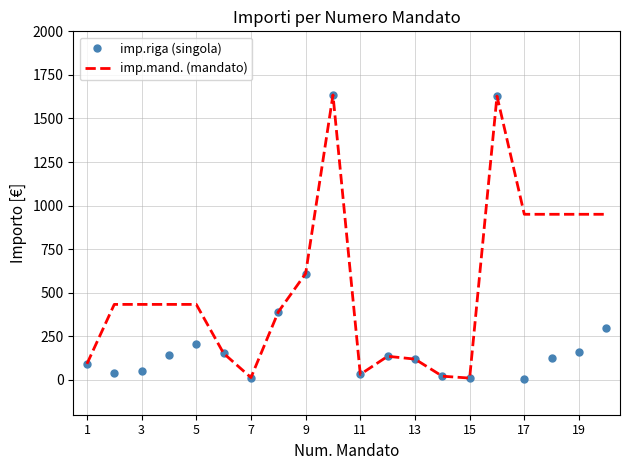

Which series has the largest total across all categories?

imp.mand. (mandato)